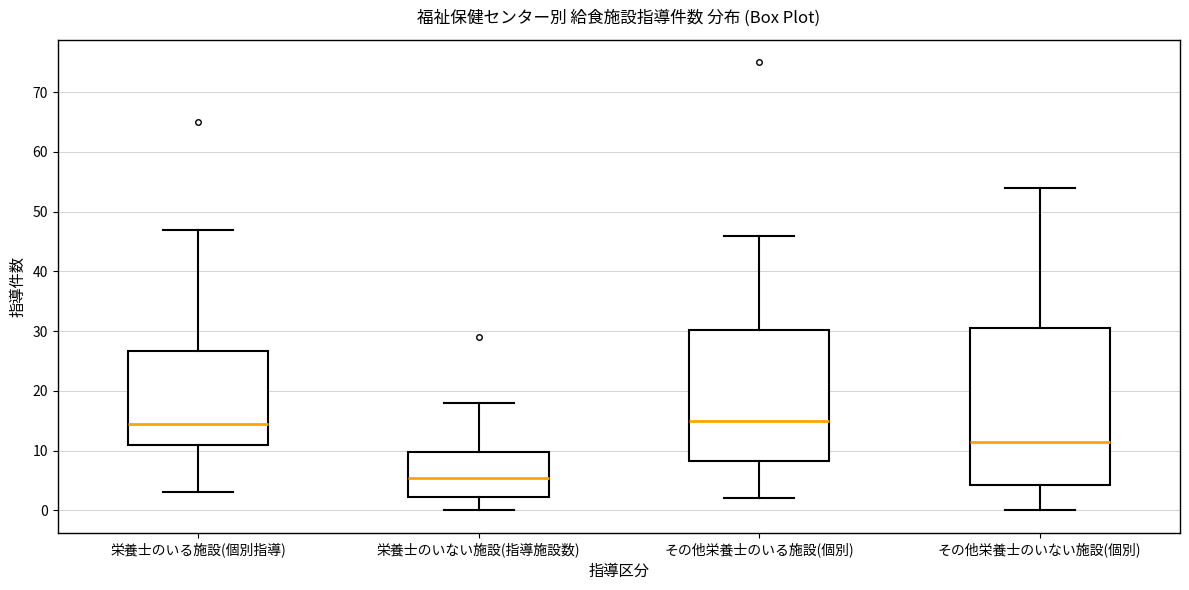

Where is the upper edge of the box for 栄養士のいない施設(指導施設数) on the y-axis? The values are not printed on the chart, so give them approximately, as read against the axis.

10